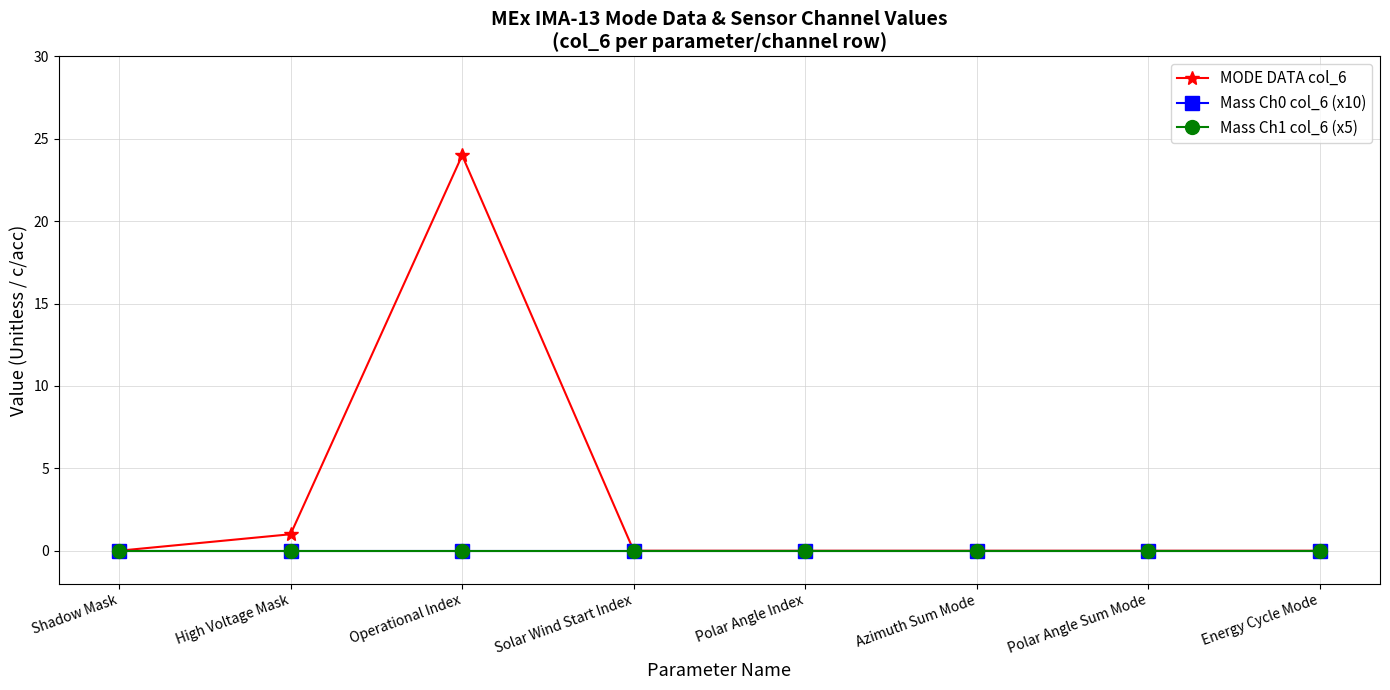

True or false: MODE DATA col_6 and Mass Ch1 col_6 (x5) cross at least once.

False